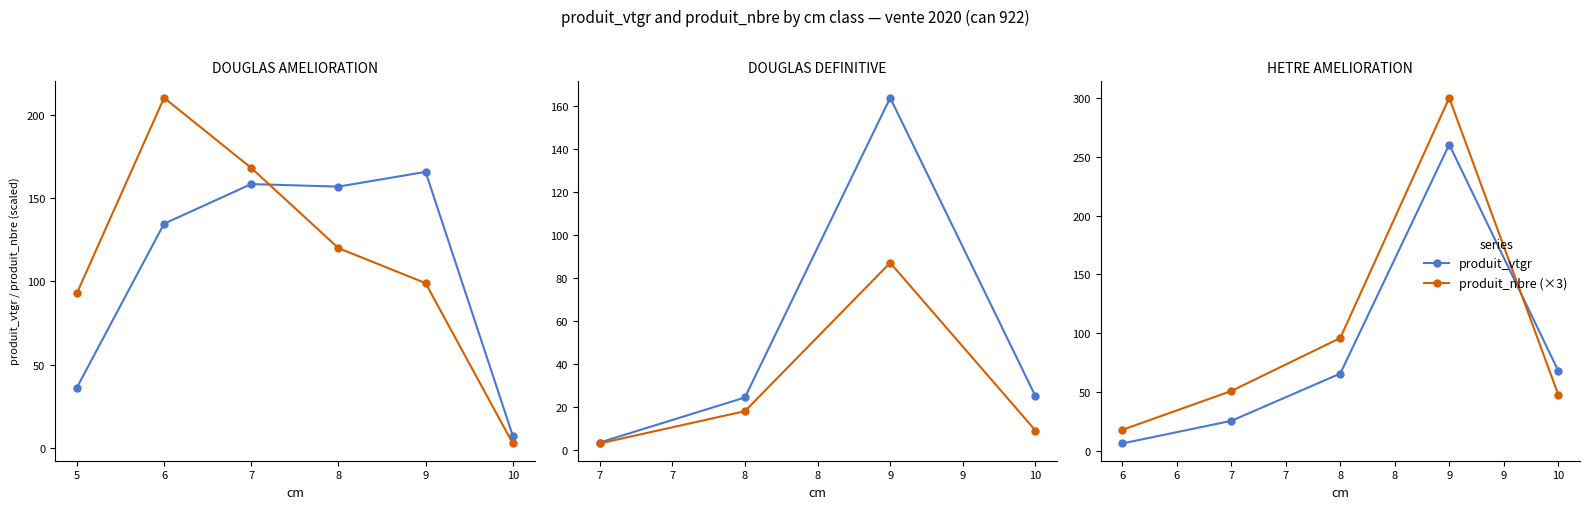

Between 8 and 10, which series saw the biggest shift?

produit_nbre